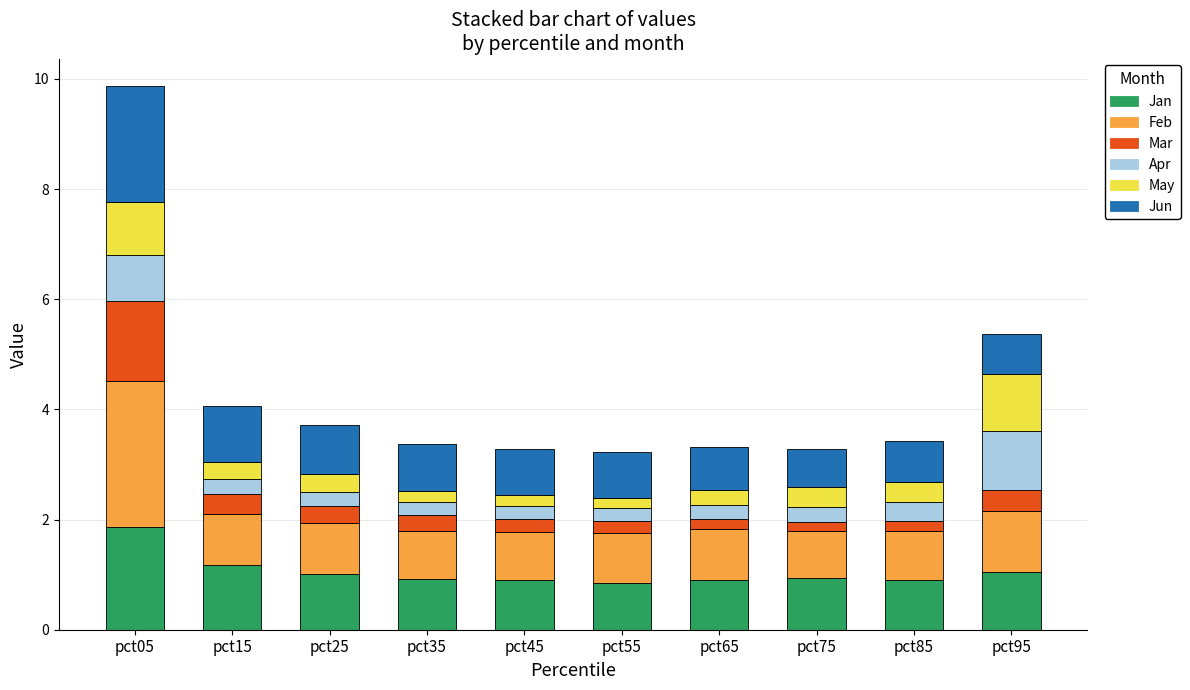

At which category is the sum across all series the highest?

pct05